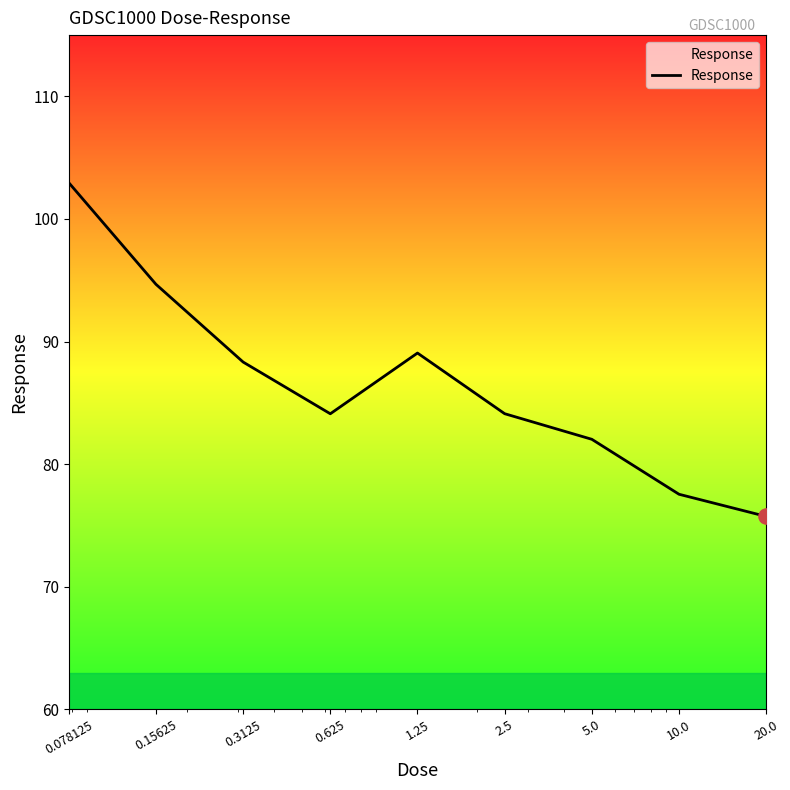

What is the maximum value shown in the chart?

103.0